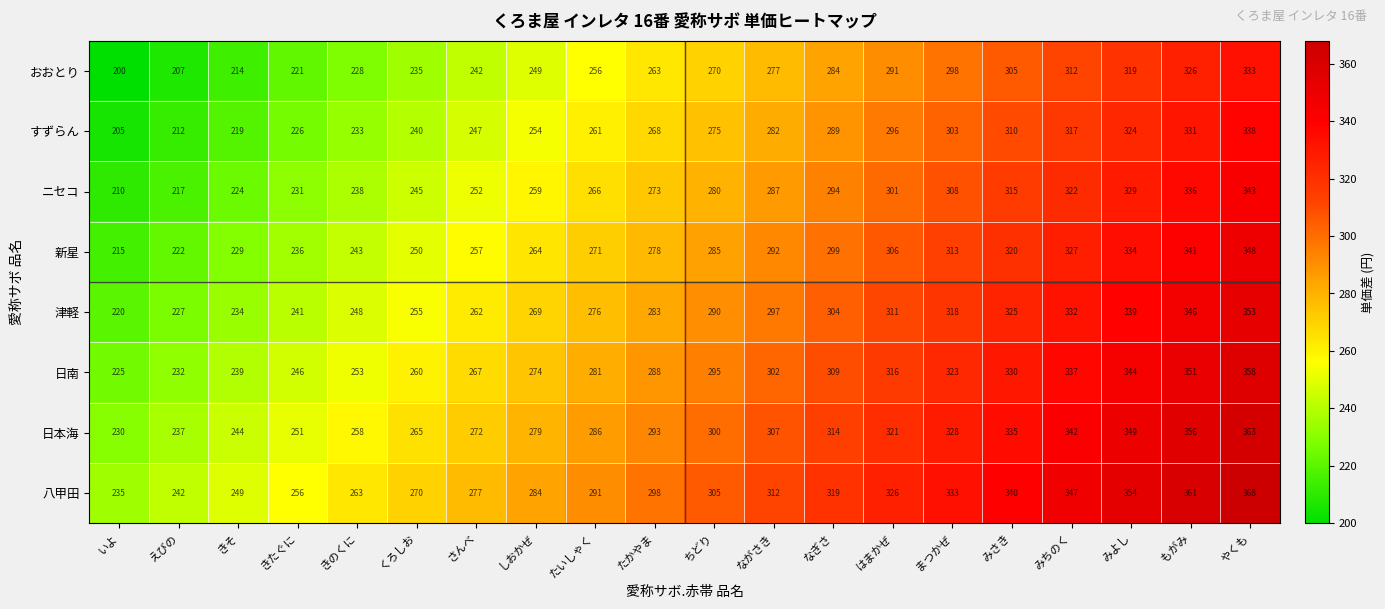

What is the average value of the すずらん series?

272